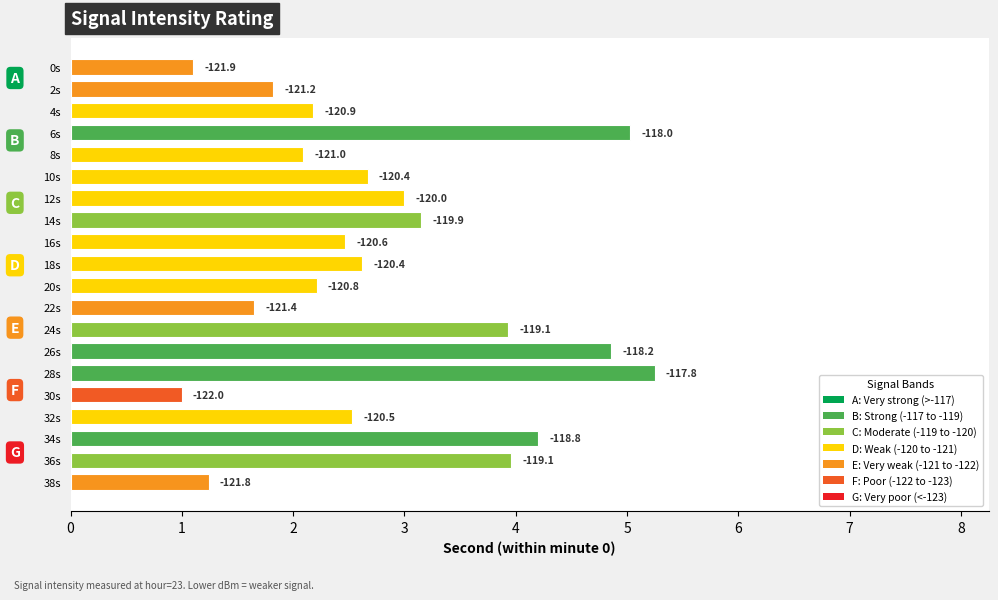

Does the chart contain any negative values?

No